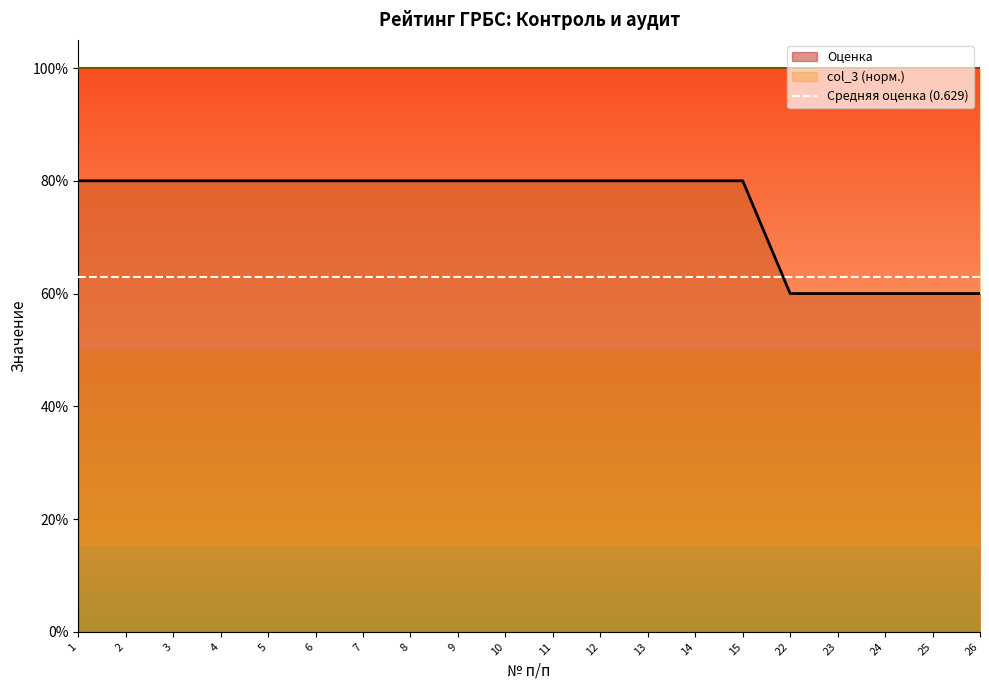

True or false: there are more than 1 points higher than both neighbors.

False